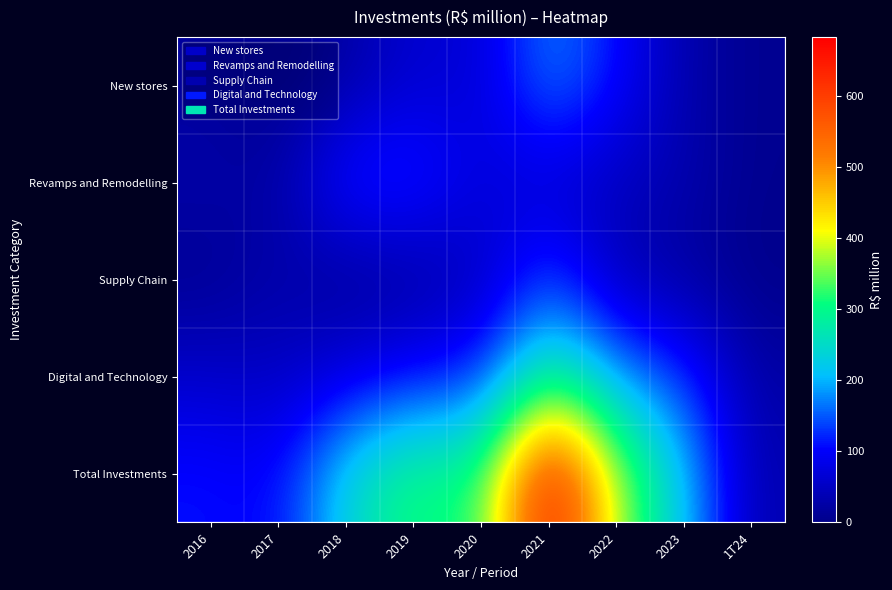

Between 2019 and 2018, which is larger?

2019